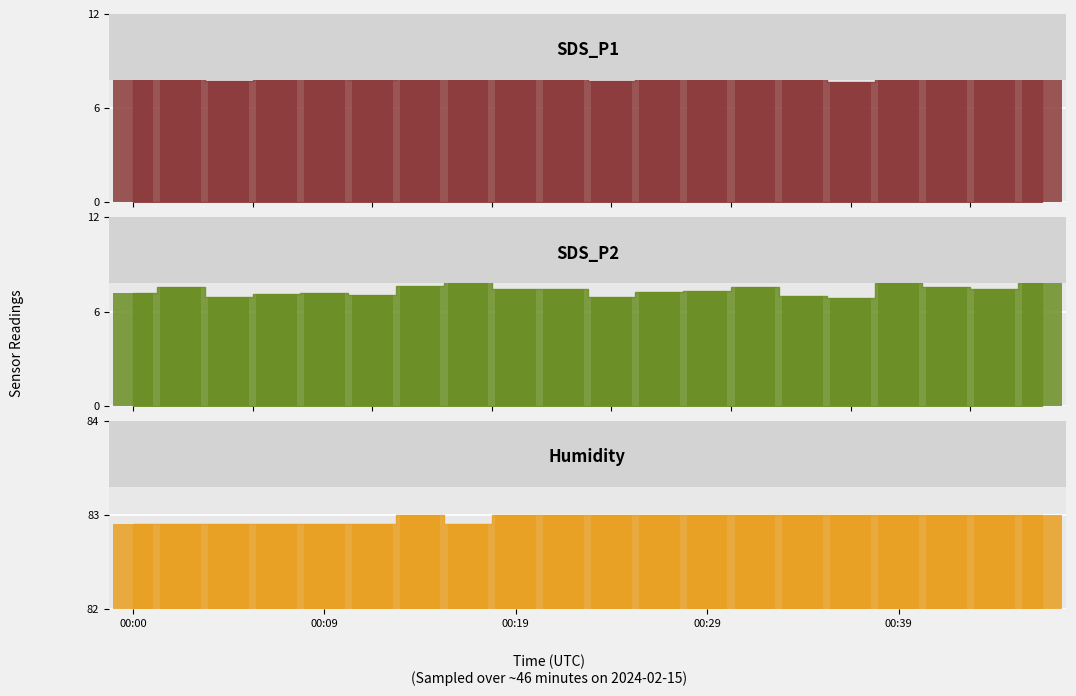

Between 8 and 16, which series saw the biggest shift?

SDS_P2